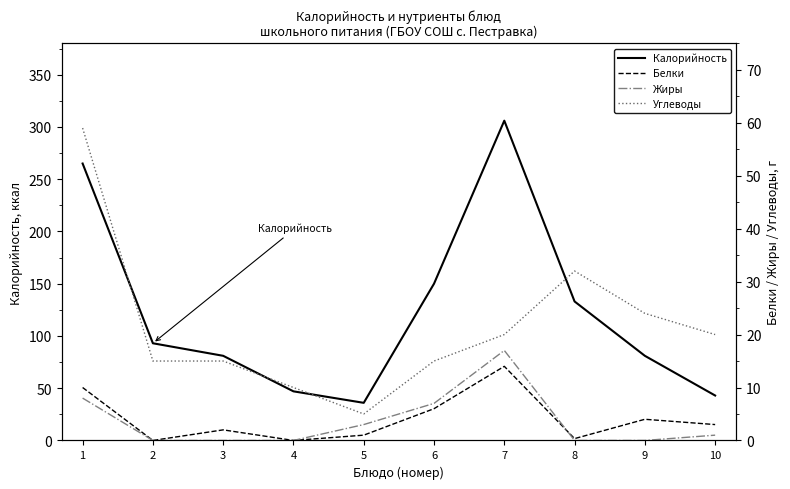

List the series in order of their peak value, lowest first.

Белки, Жиры, Углеводы, Калорийность